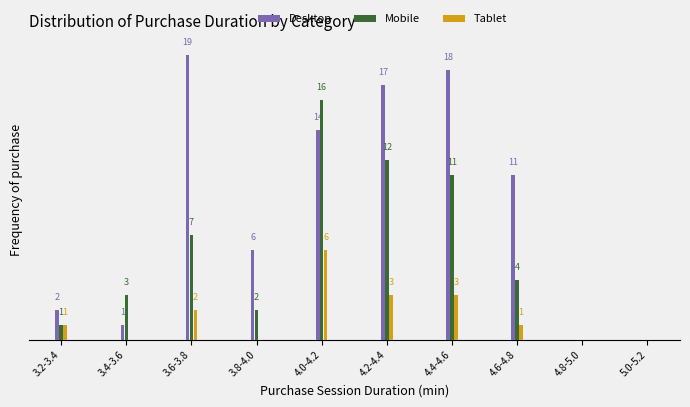

At which label does Mobile reach its peak?

4.0-4.2